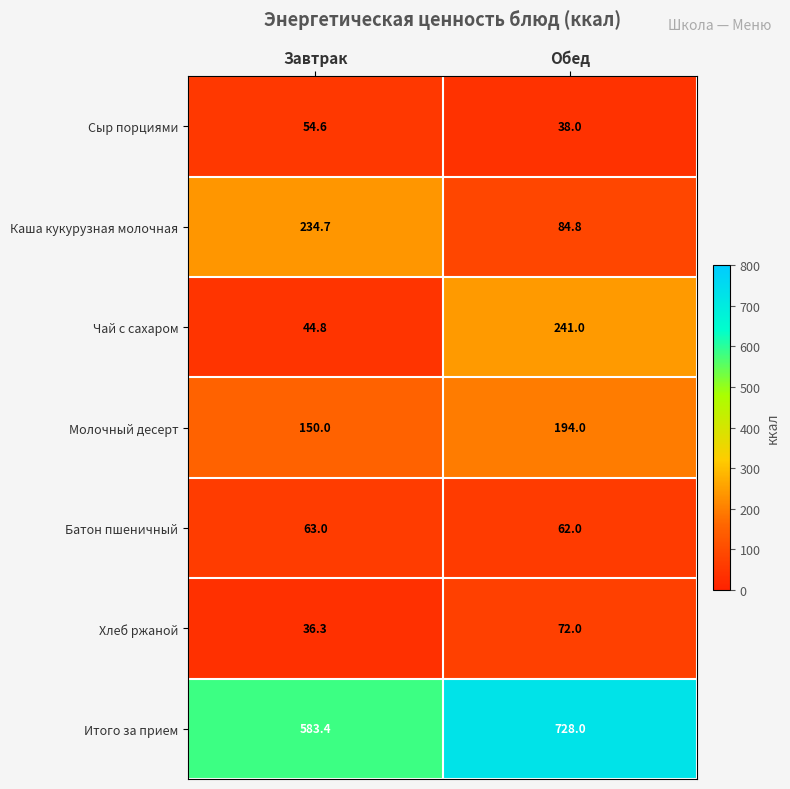

Which series changed the most between Завтрак and Обед?

Чай с сахаром